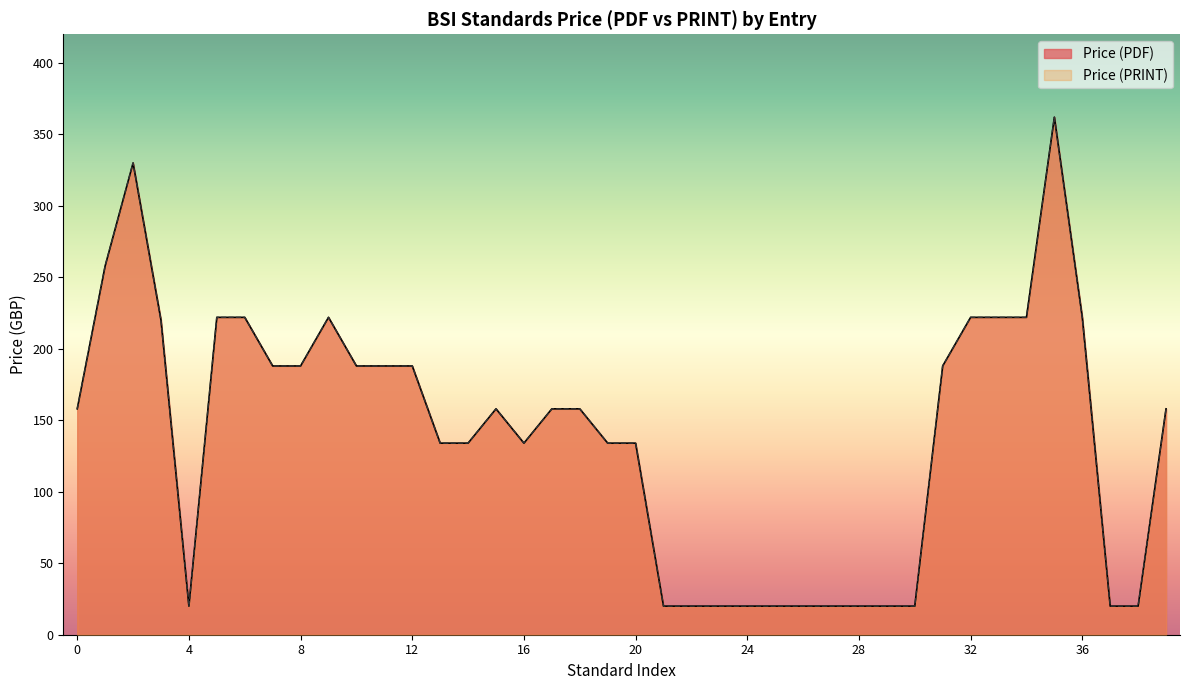

What are all the series names shown in the legend?

Price (PDF), Price (PRINT)